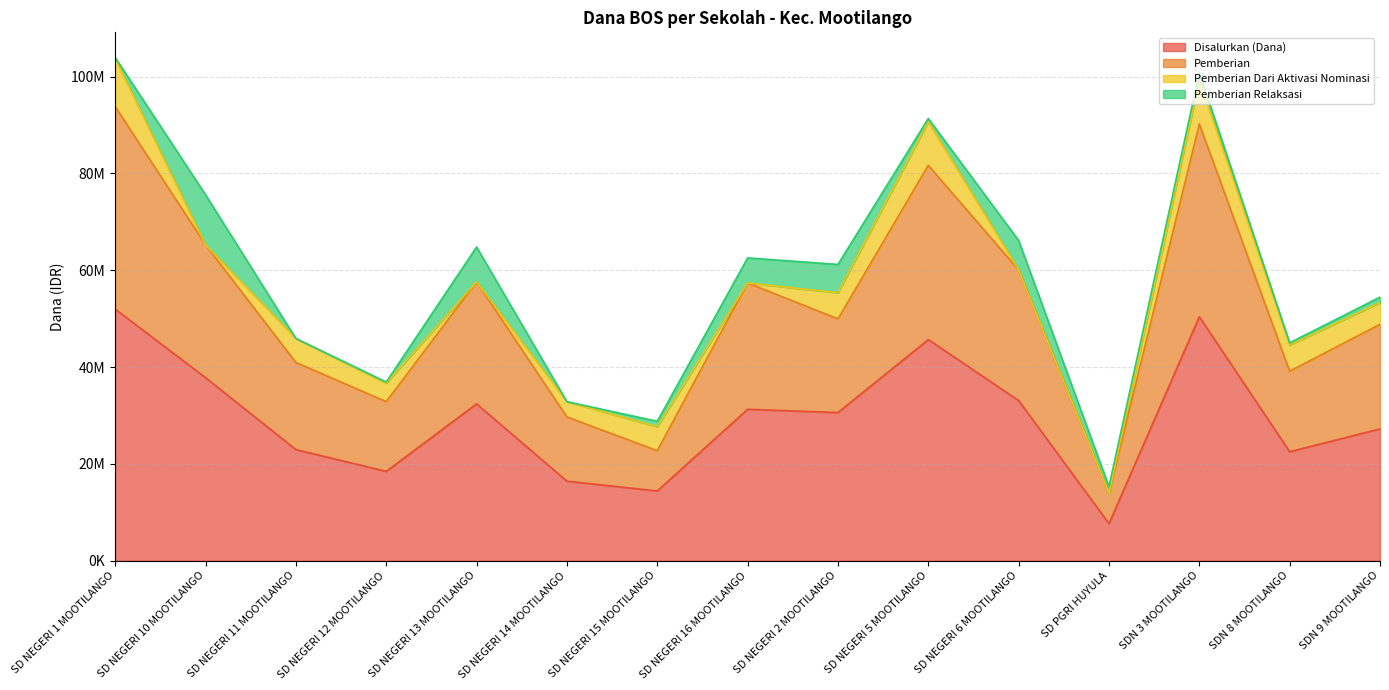

What is the sum of the Disalurkan (Dana) values at SDN 9 MOOTILANGO and SD NEGERI 14 MOOTILANGO?

43650000